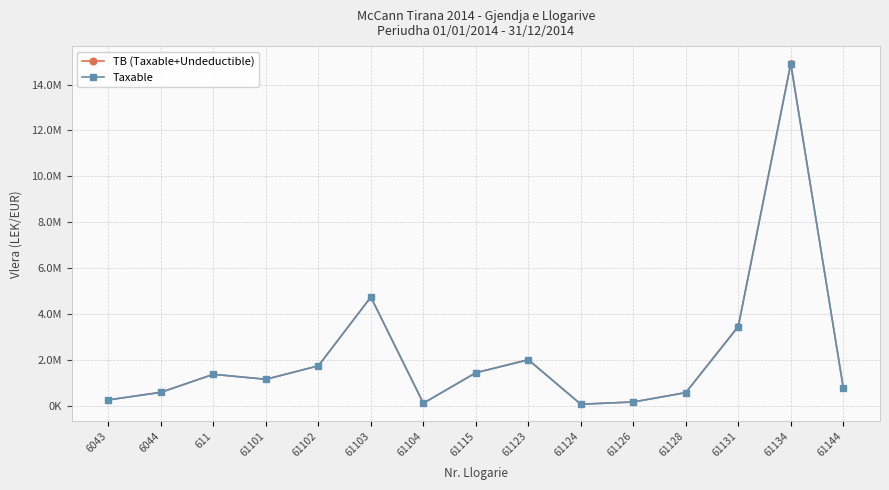

Is this an area chart (filled region under the line)?

No